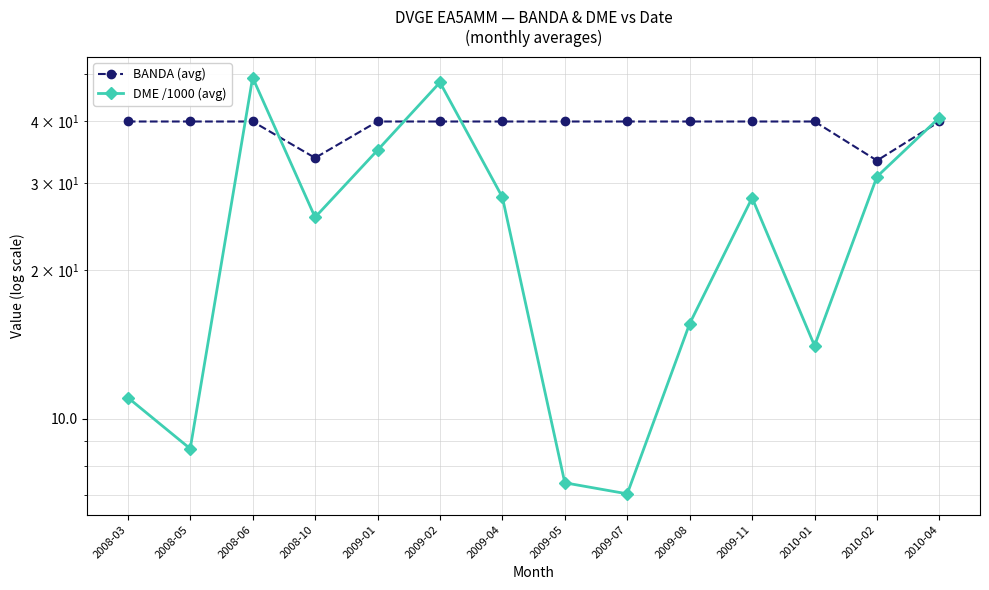

The value of BANDA (avg) at 2010-01 is 40.0. True or false?

True